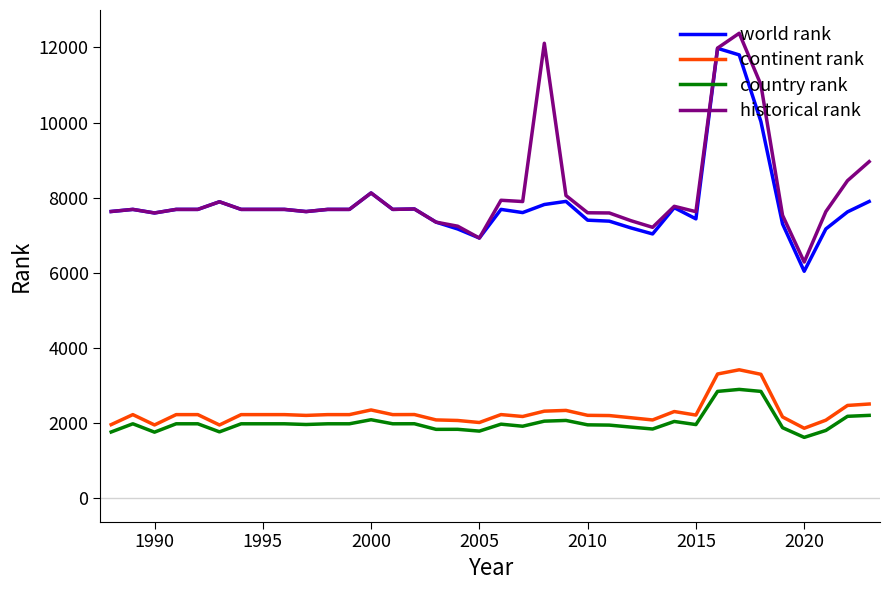

True or false: world rank and country rank cross at least once.

False